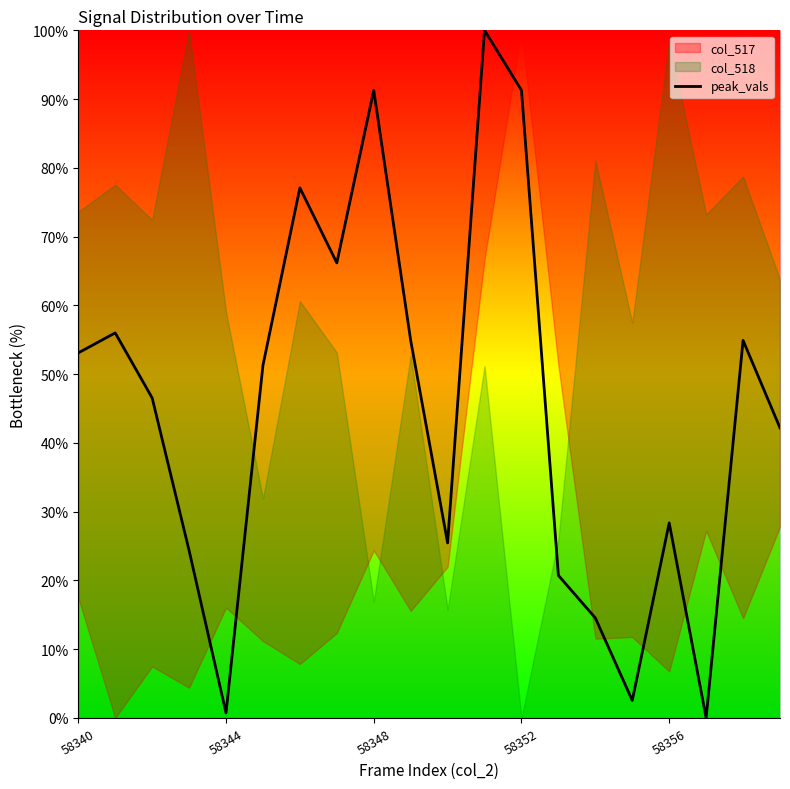

What is the maximum value shown in the chart?

100.0